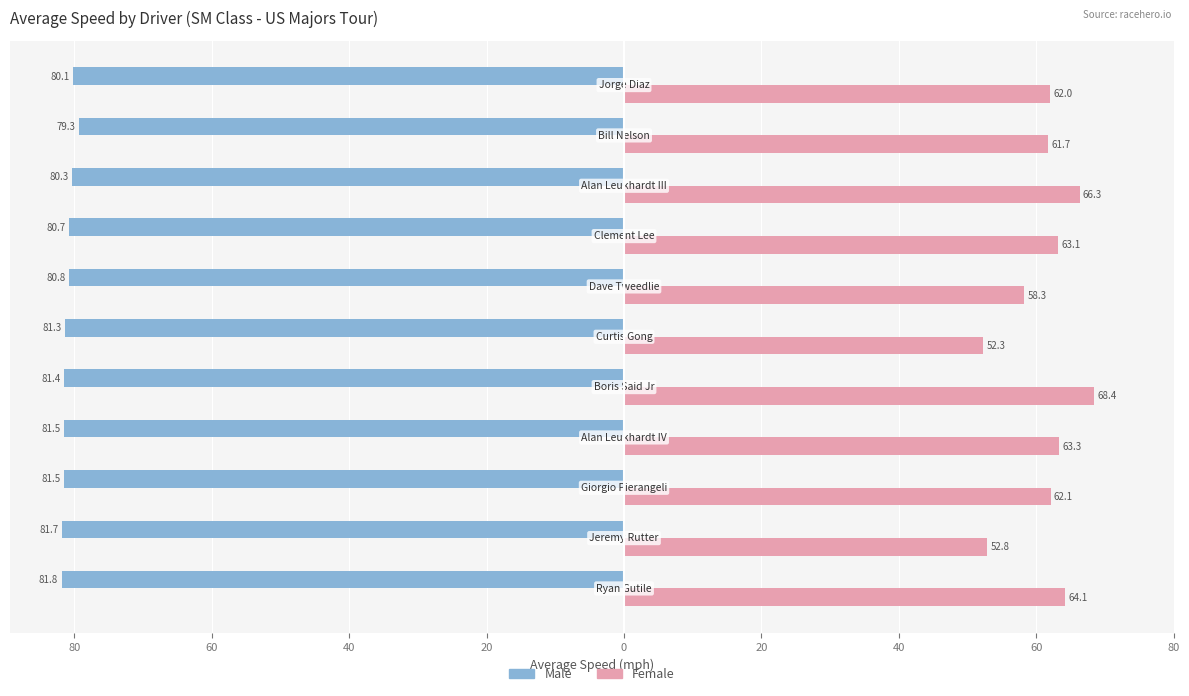

What are all the series names shown in the legend?

Male, Female